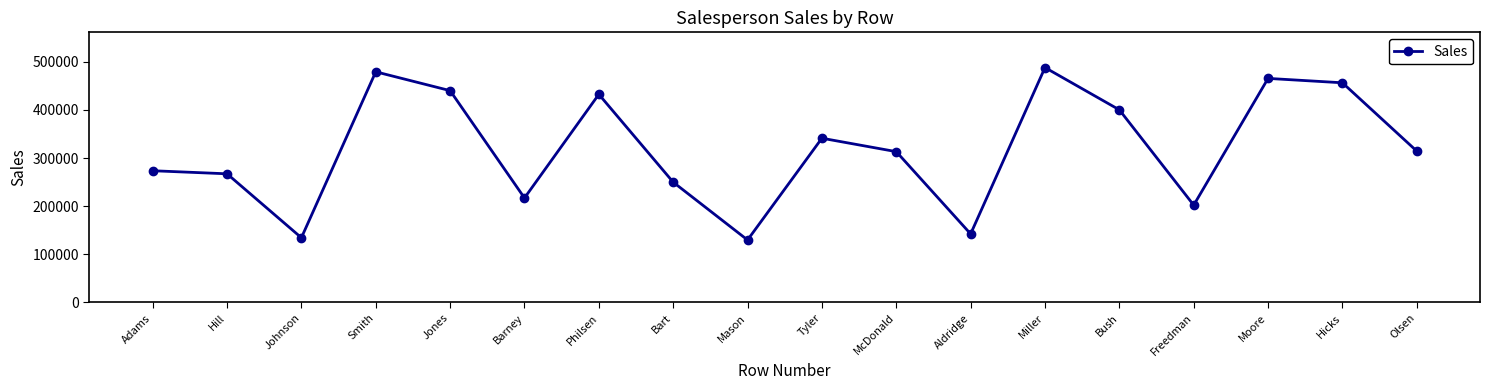

How many interior local valleys (lower than both neighbors) does the data have?

5